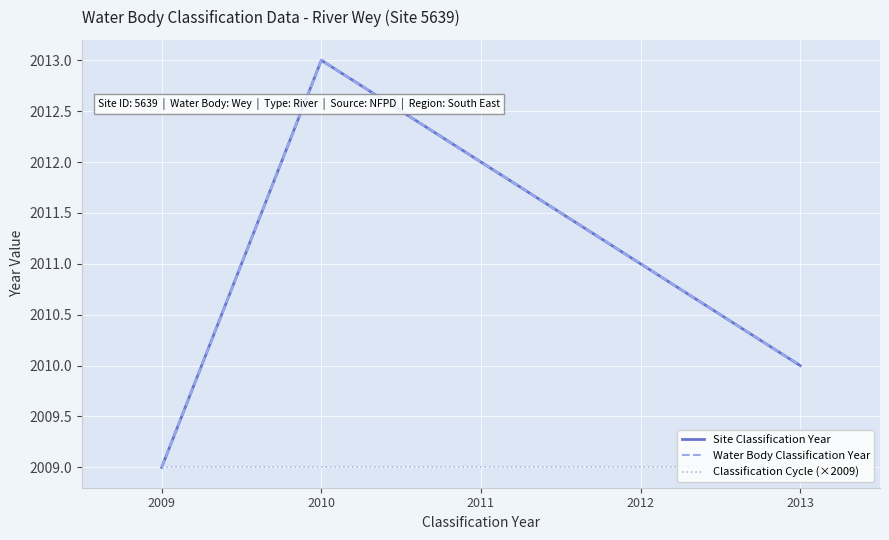

Which category has the lowest value across all series?

2009